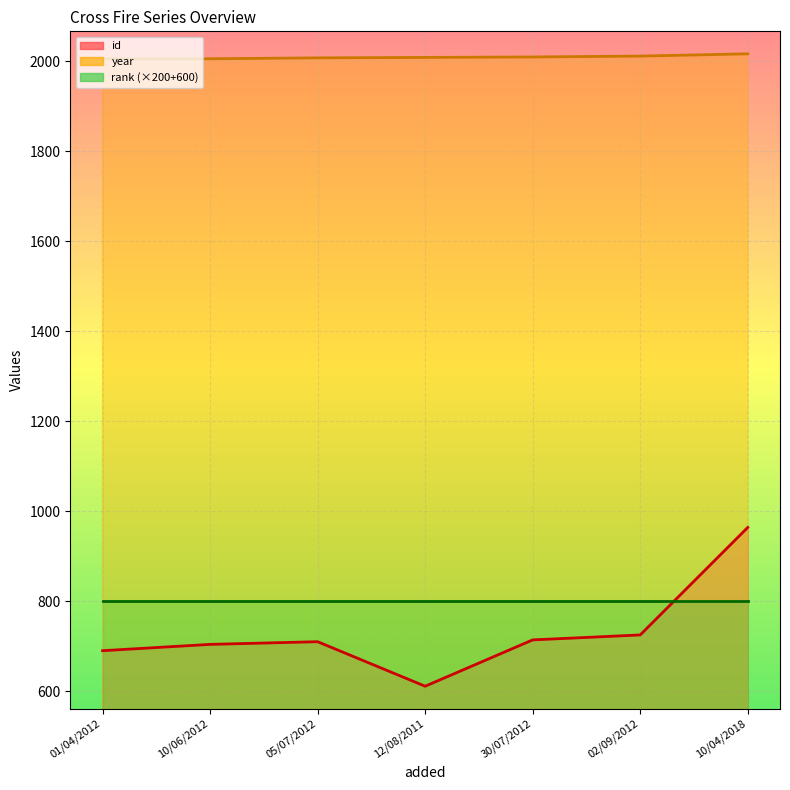

The value of year at 05/07/2012 is 1095. True or false?

False